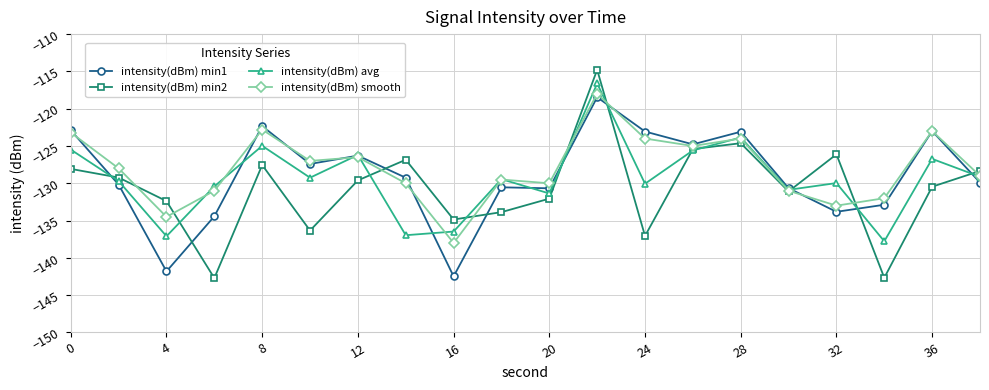

What is the value of the intensity(dBm) min1 point at the 5th from the left?

-122.3